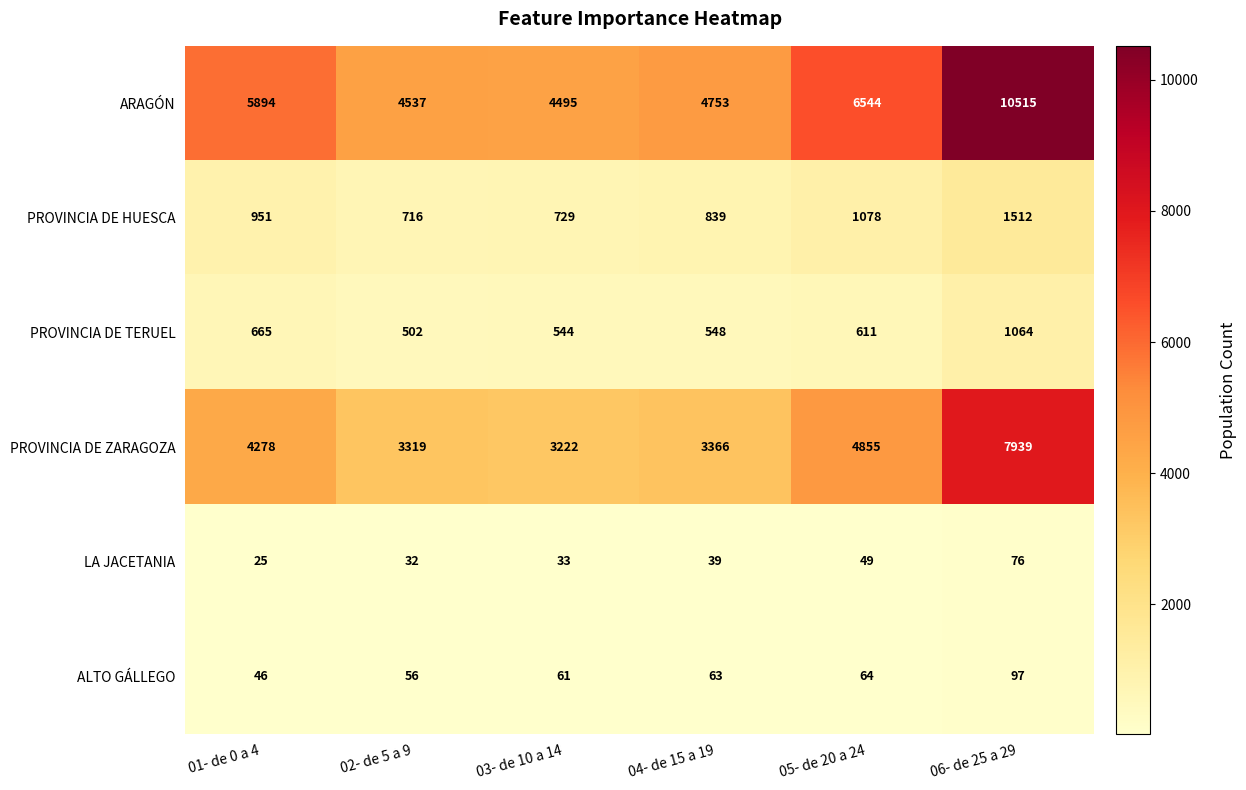

What is the total value across all series at 05- de 20 a 24?

13201